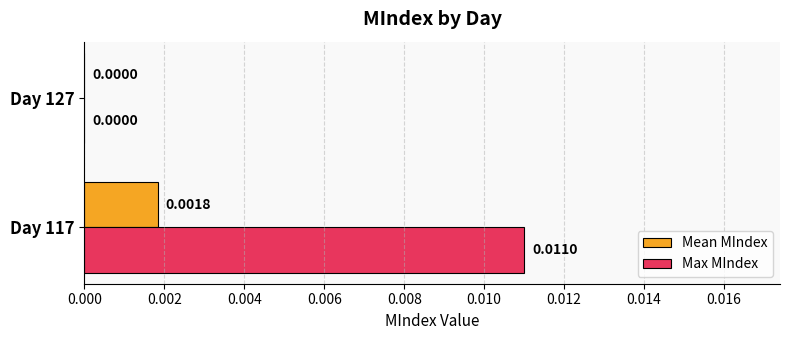

Which series has the largest total across all categories?

Max MIndex